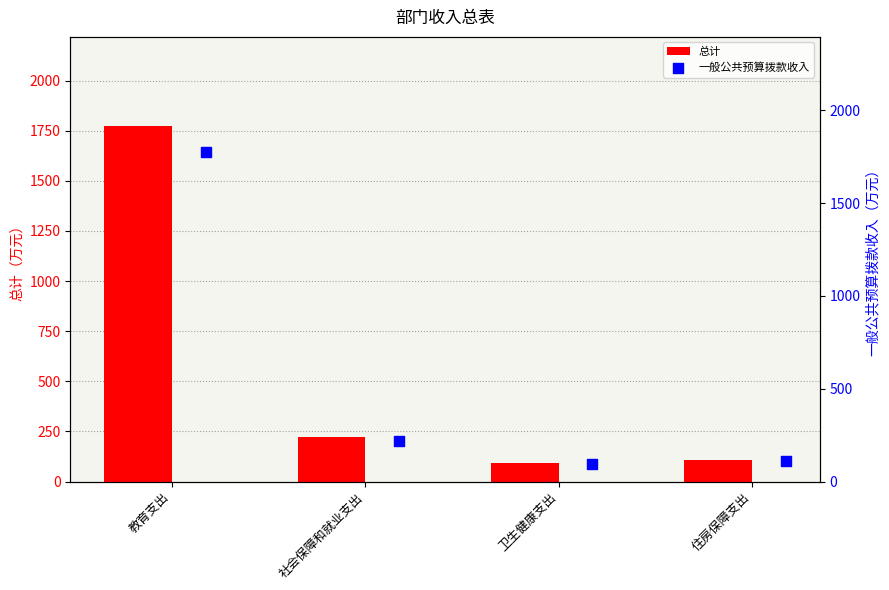

Which series has the largest Y range (max minus min)?

总计